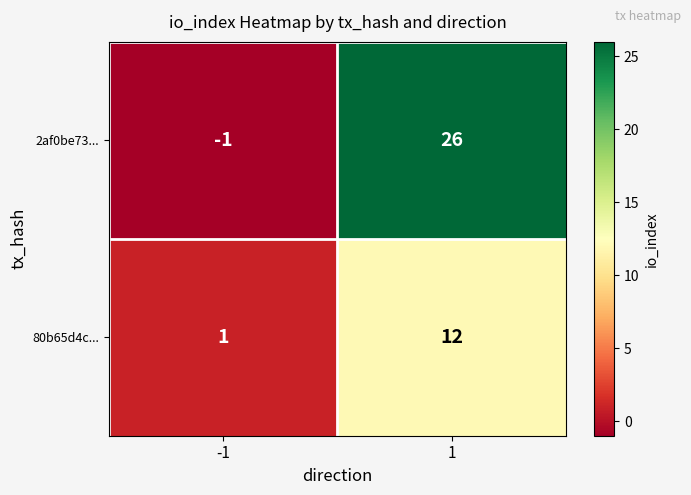

What is the total value across all series at 1?

38